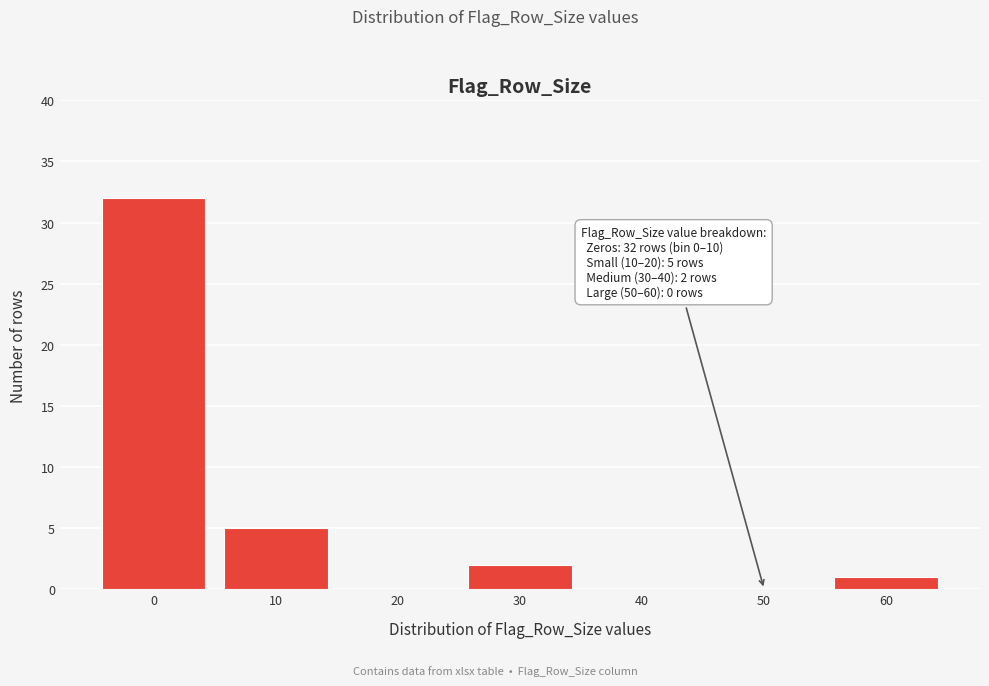

Reading left to right, transcribe all the data shown in this chart.

0=32	10=5	20=0	30=2	40=0	50=0	60=1